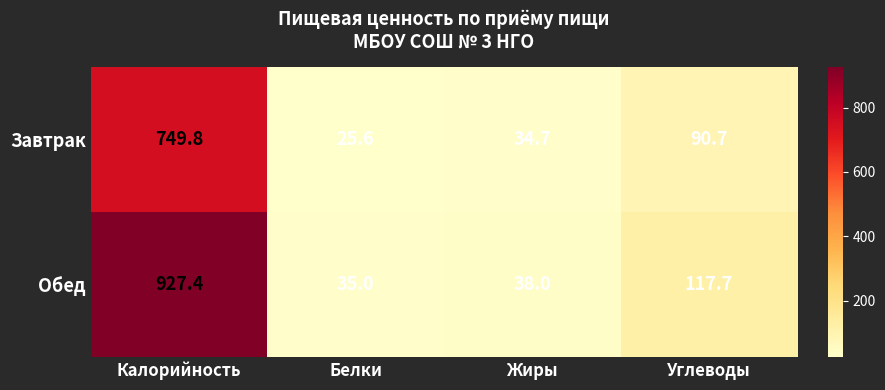

What is the sum of all Завтрак values?

900.8